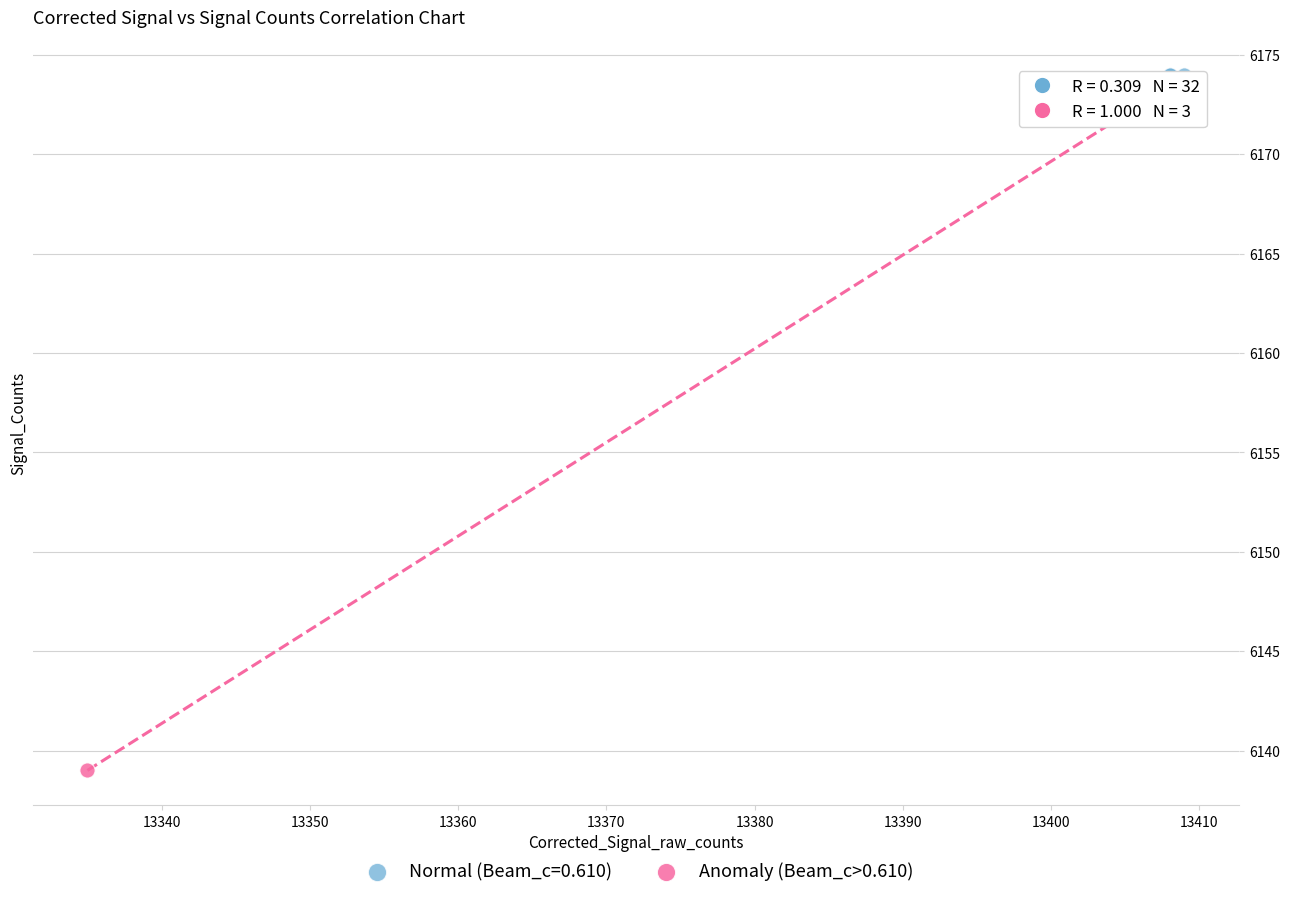

Which series contains the highest Y value?

Normal (Beam_c=0.610)